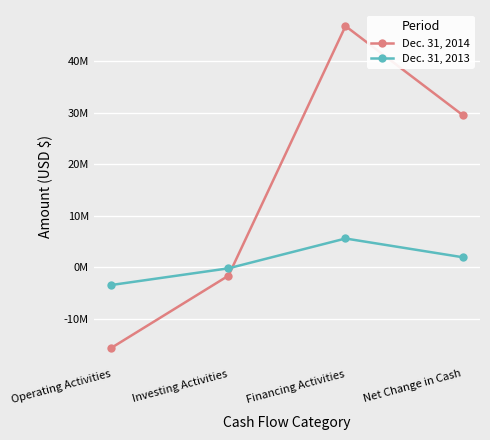

How many data points in Dec. 31, 2013 are less than 1952786?

2